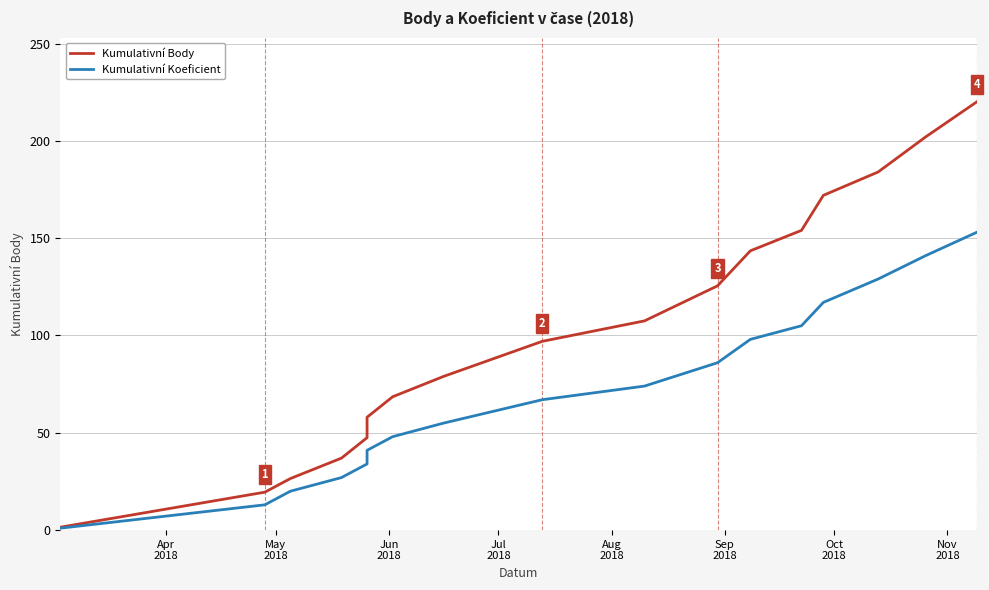

True or false: Kumulativní Koeficient and Kumulativní Body intersect in this chart.

False